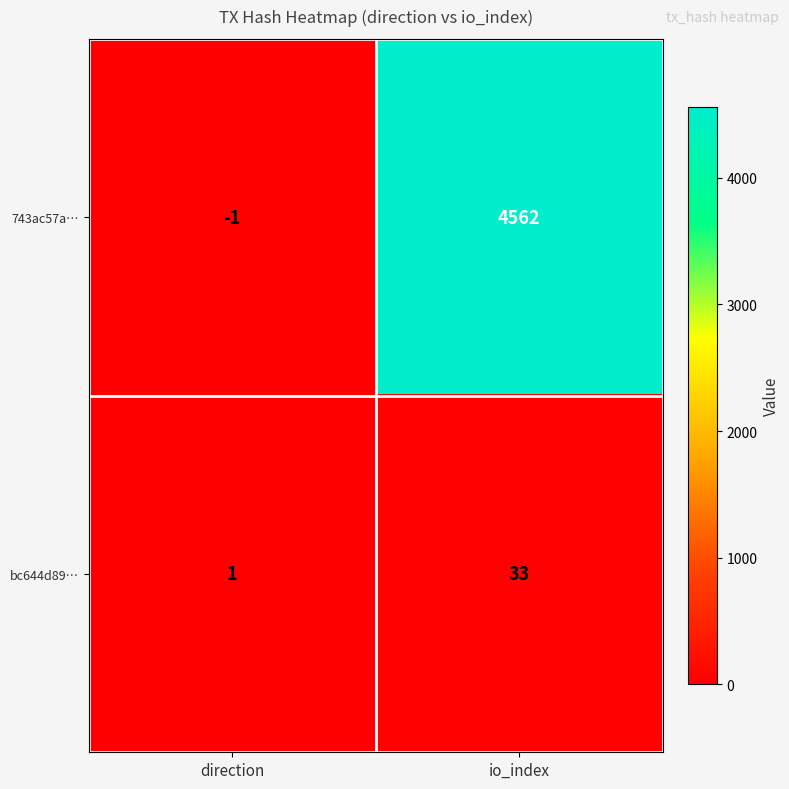

Which category has the lowest value across all series?

direction